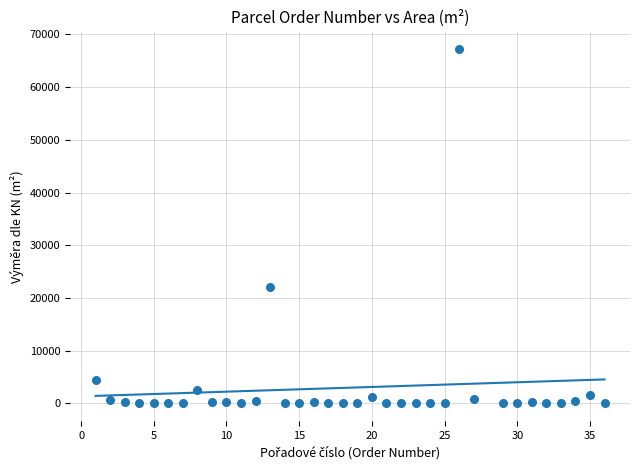

What Y value in the scatter plot is closest to 33603?

22166